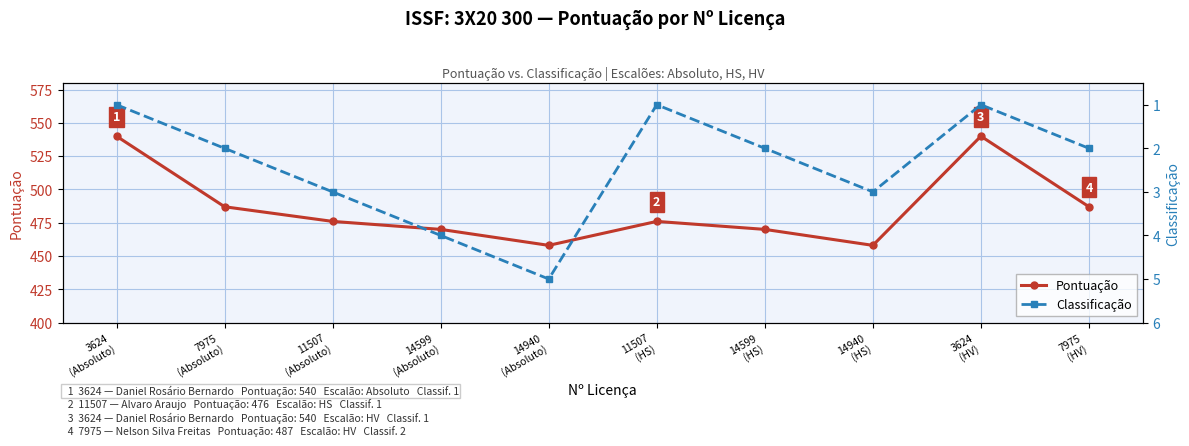

Where does the Pontuação series first go above 476?

3624
(Absoluto)